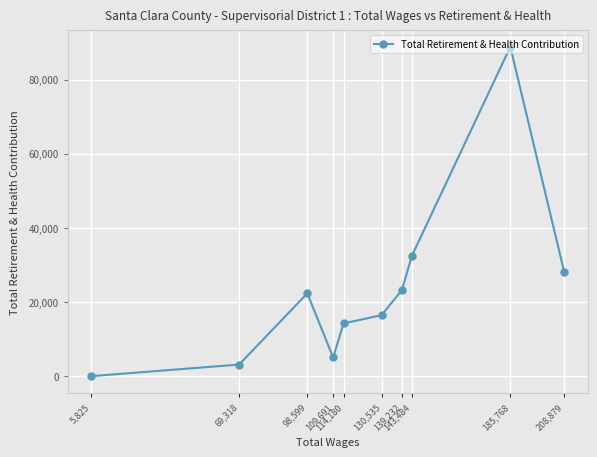

What is the ratio of the value at 208,879 to the value at 109,691?

5.6